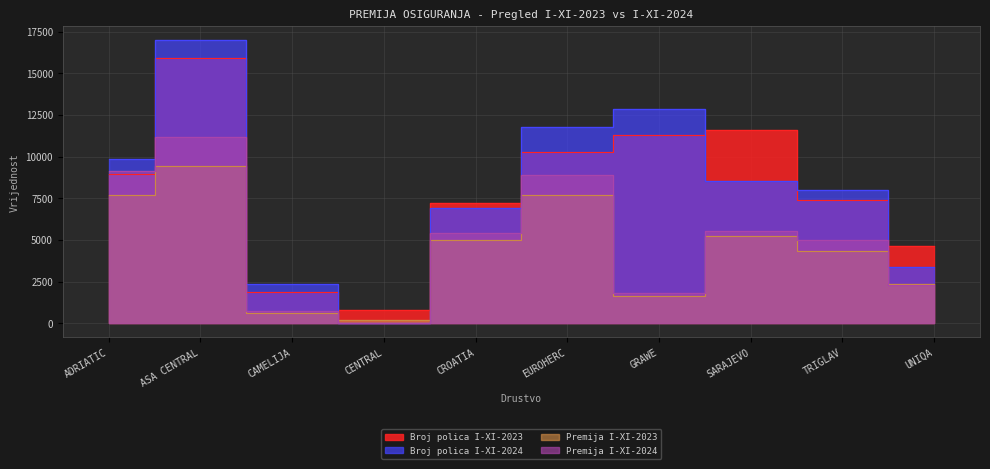

Reading left to right, extract all data points from this chart.

Broj polica I-XI-2023: ADRIATIC=8974.0	ASA CENTRAL=15903.0	CAMELIJA=1891.0	CENTRAL=777.0	CROATIA=7248.0	EUROHERC=10272.0	GRAWE=11286.0	SARAJEVO=11606.0	TRIGLAV=7411.0	UNIQA=4668.0
Broj polica I-XI-2024: ADRIATIC=9862.0	ASA CENTRAL=16998.0	CAMELIJA=2346.0	CENTRAL=0.0	CROATIA=6915.0	EUROHERC=11756.0	GRAWE=12888.0	SARAJEVO=8559.0	TRIGLAV=8005.0	UNIQA=3393.0
Premija I-XI-2023: ADRIATIC=7709.5	ASA CENTRAL=9464.4	CAMELIJA=614.8	CENTRAL=179.5	CROATIA=5023.4	EUROHERC=7678.1	GRAWE=1658.9	SARAJEVO=5232.7	TRIGLAV=4364.0	UNIQA=2345.1
Premija I-XI-2024: ADRIATIC=9123.8	ASA CENTRAL=11204.7	CAMELIJA=719.6	CENTRAL=0.0	CROATIA=5434.7	EUROHERC=8929.6	GRAWE=1843.7	SARAJEVO=5532.5	TRIGLAV=4977.9	UNIQA=2286.2